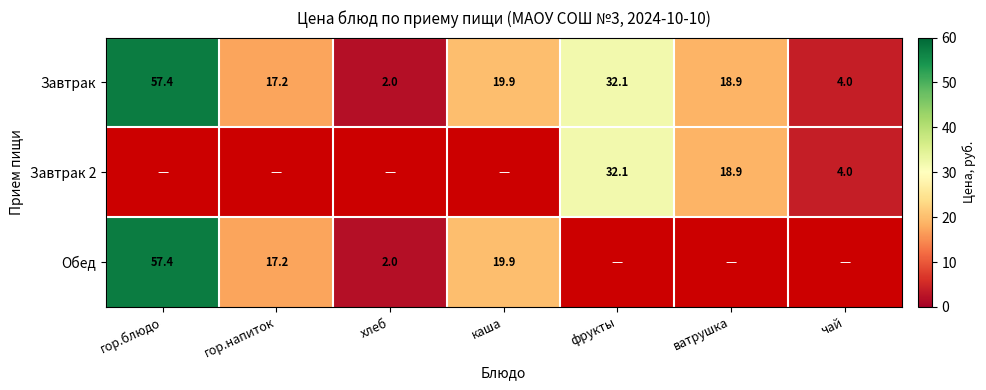

List the labels in order of Завтрак value, smallest first.

хлеб, чай, гор.напиток, ватрушка, каша, фрукты, гор.блюдо